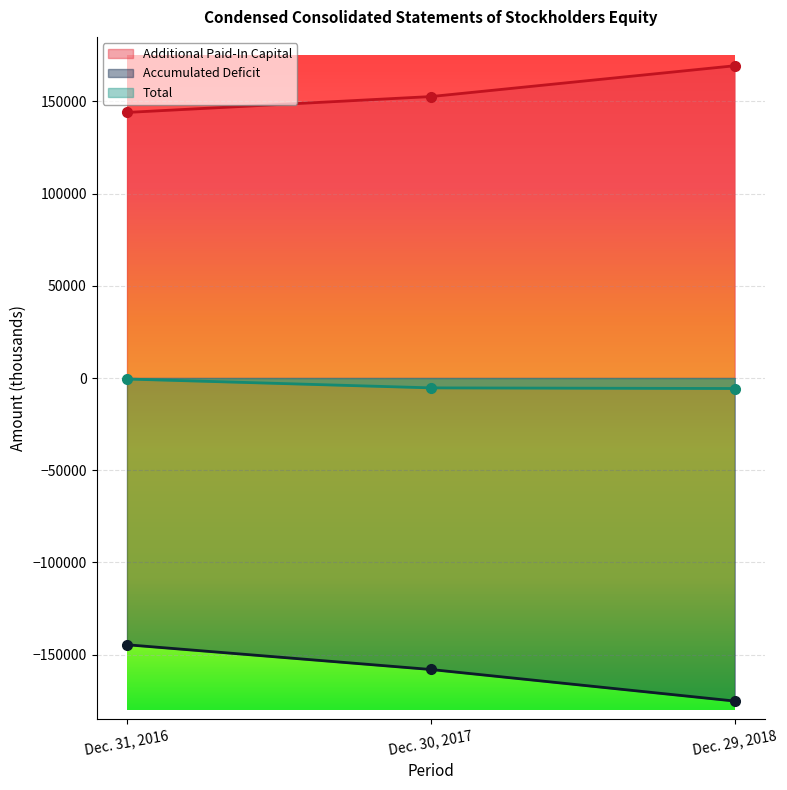

List the series in order of their overall mean, highest first.

Additional Paid-In Capital, Total, Accumulated Deficit